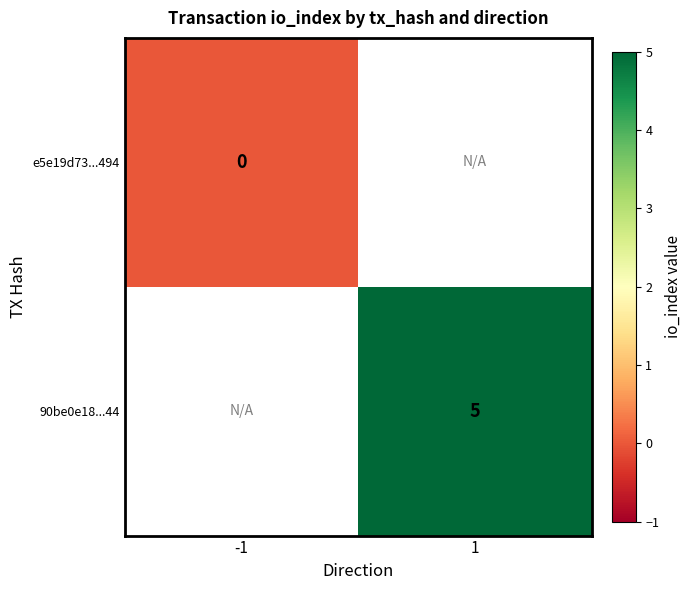

True or false: 90be0e18...44 has a value of 3 at 1.

False